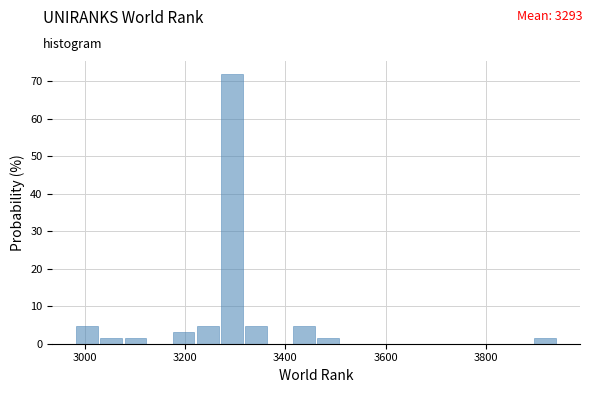

Around what value on the x-axis is the tallest bar? Give the approximate position of its centre, as read against the axis.

3300